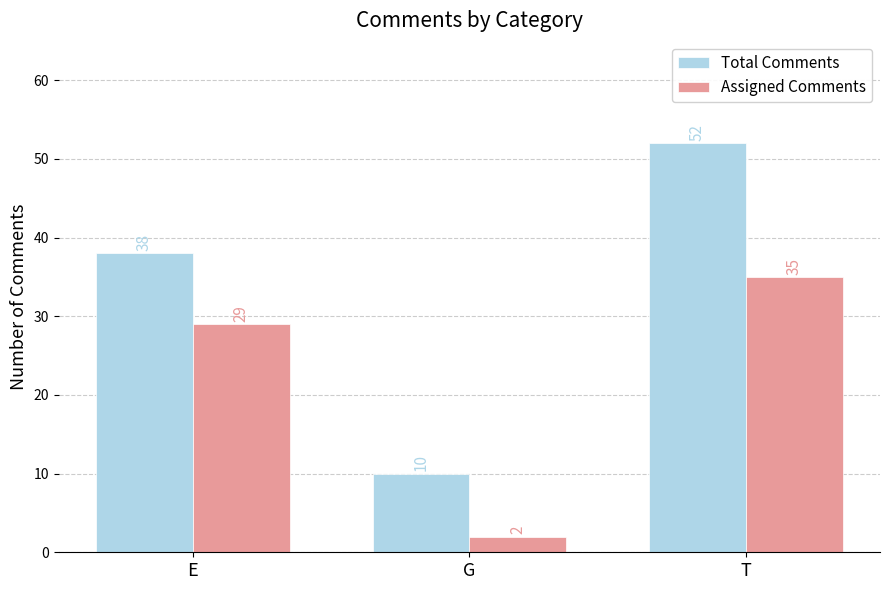

What is the highest value of the Assigned Comments series?

35